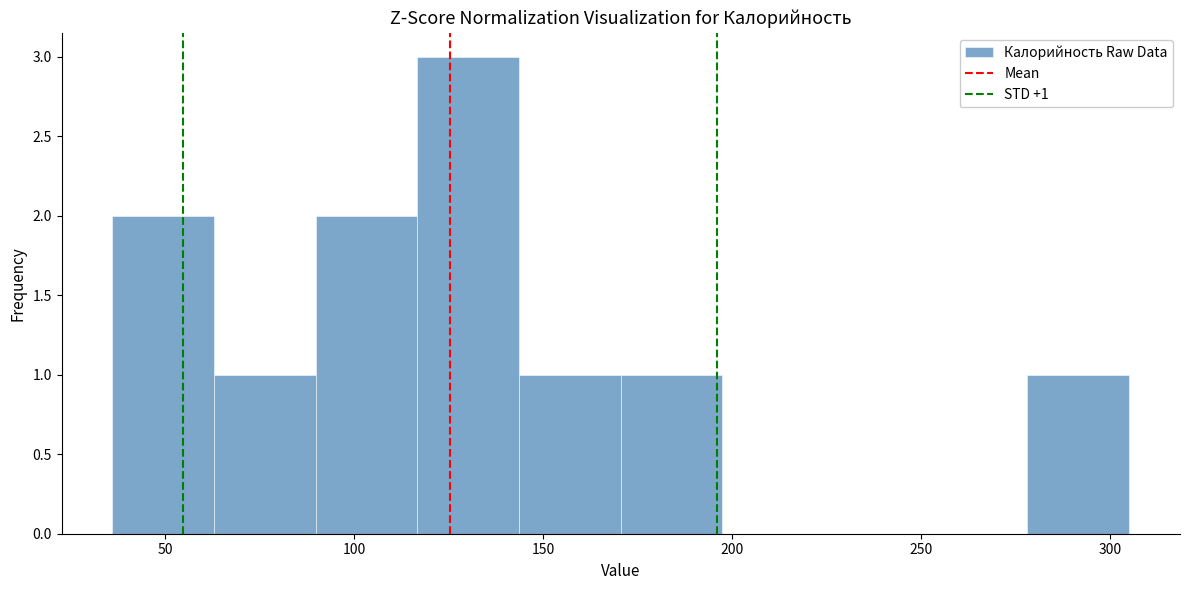

Which range on the x-axis has the tallest bar?

115 to 145